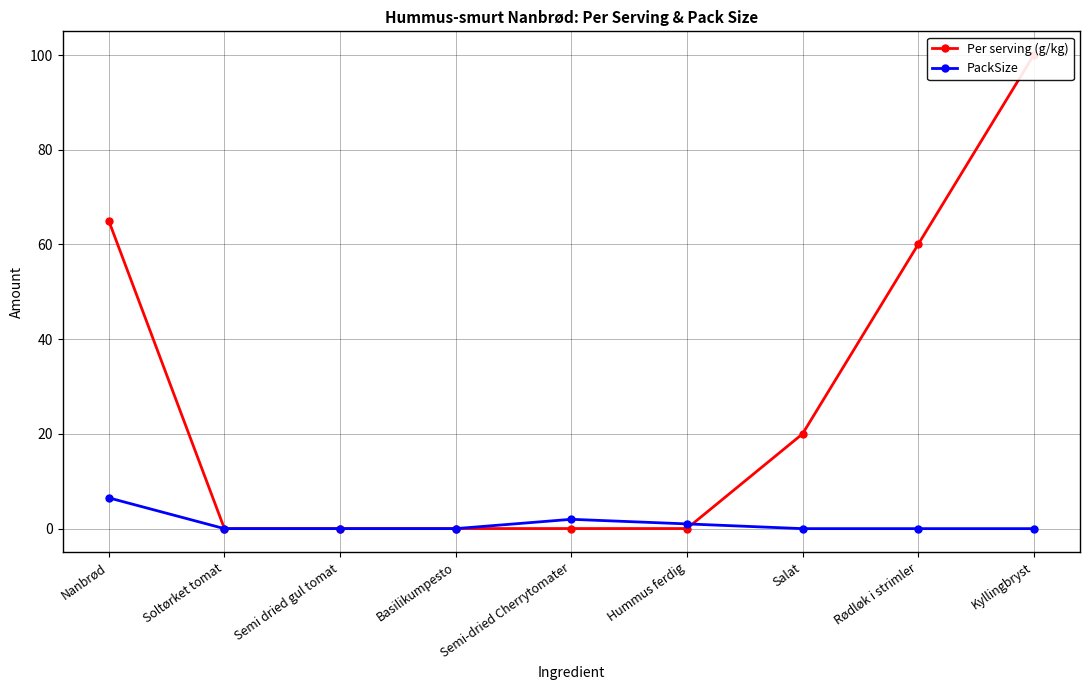

Reading right to left, transcribe all the data shown in this chart.

Per serving (g/kg): Kyllingbryst=100.0	Rødløk i strimler=60.0	Salat=20.0	Hummus ferdig=0.0	Semi-dried Cherrytomater=0.0	Basilikumpesto=0.0	Semi dried gul tomat=0.0	Soltørket tomat=0.0	Nanbrød=65.0
PackSize: Kyllingbryst=0.0	Rødløk i strimler=0.0	Salat=0.0	Hummus ferdig=1.0	Semi-dried Cherrytomater=2.0	Basilikumpesto=0.0	Semi dried gul tomat=0.0	Soltørket tomat=0.0	Nanbrød=6.5